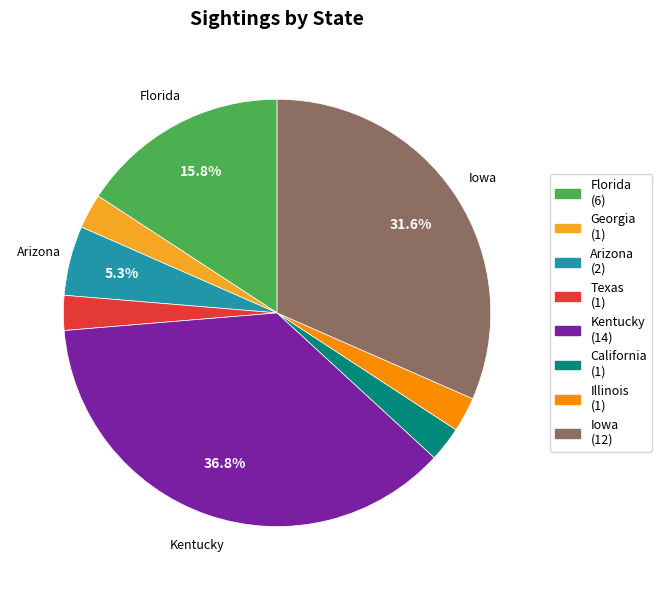

Does Texas account for over 50% of the chart?

No